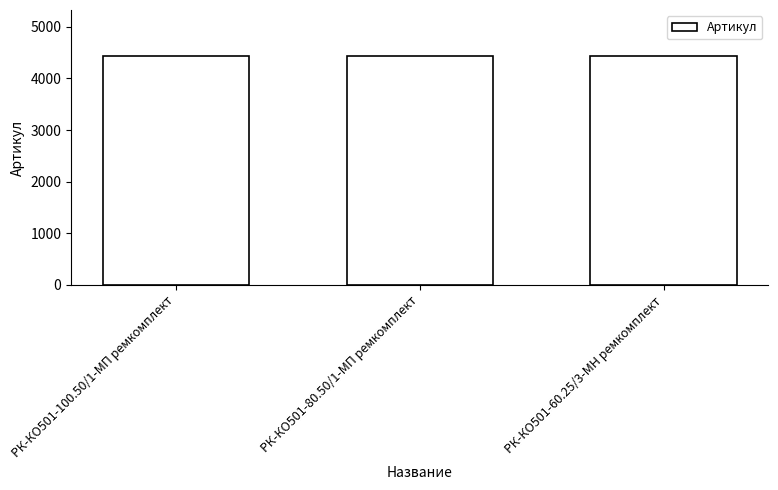

What is the change in value from РК-КО501-100.50/1-МП ремкомплект to РК-КО501-80.50/1-МП ремкомплект?

-1